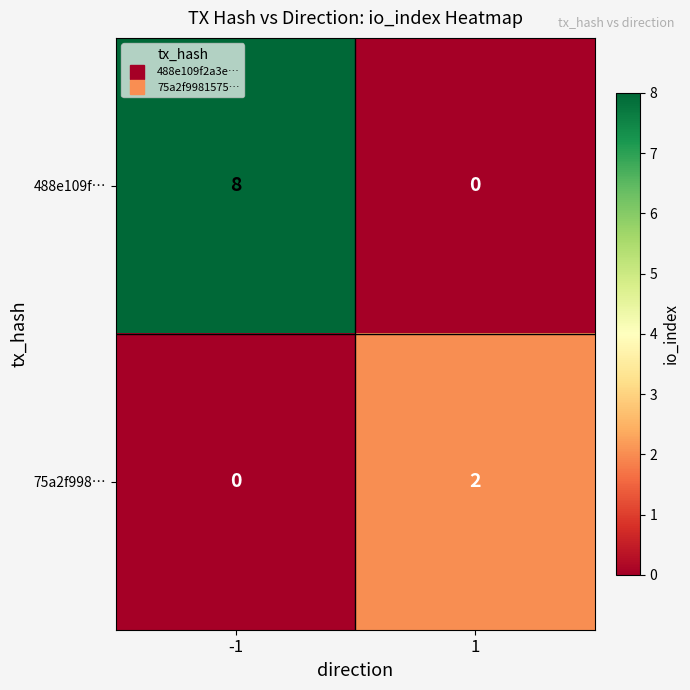

At -1, list the series in order from largest to smallest.

488e109f…, 75a2f998…